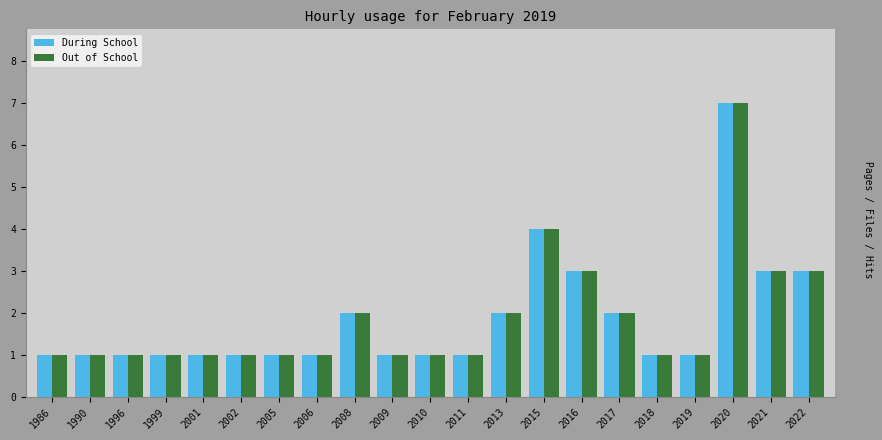

What is the greatest value displayed?

7